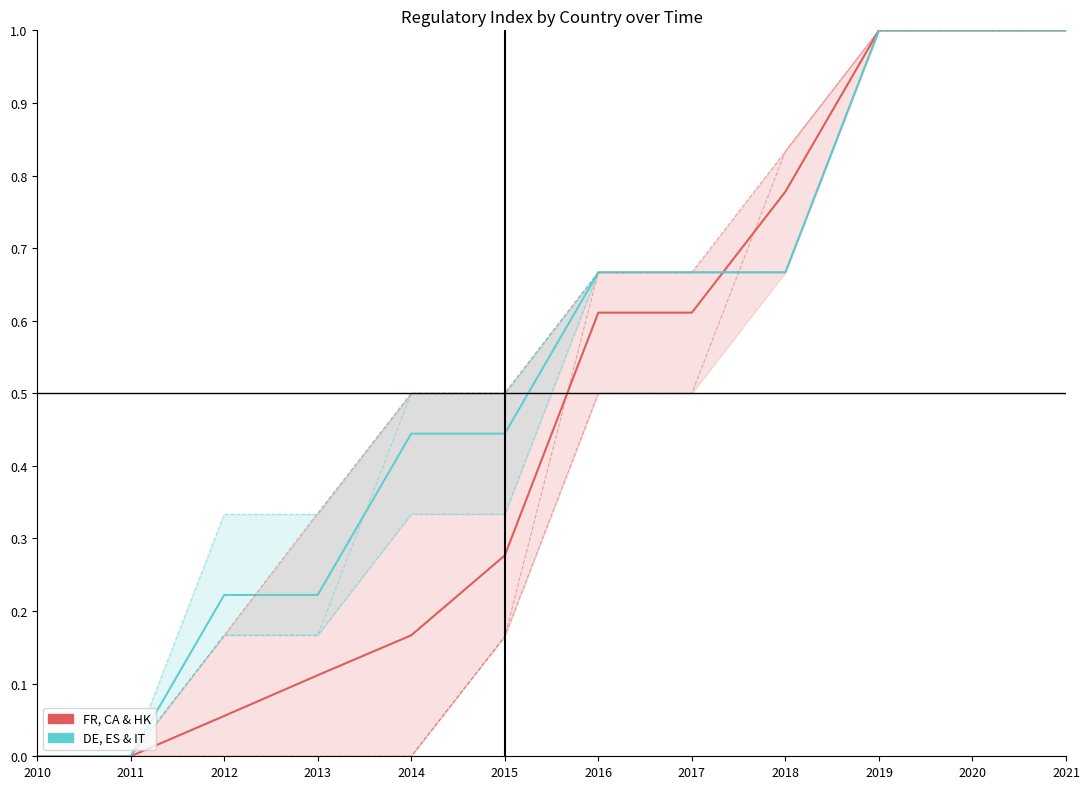

At which label does CA reach its minimum?

2010